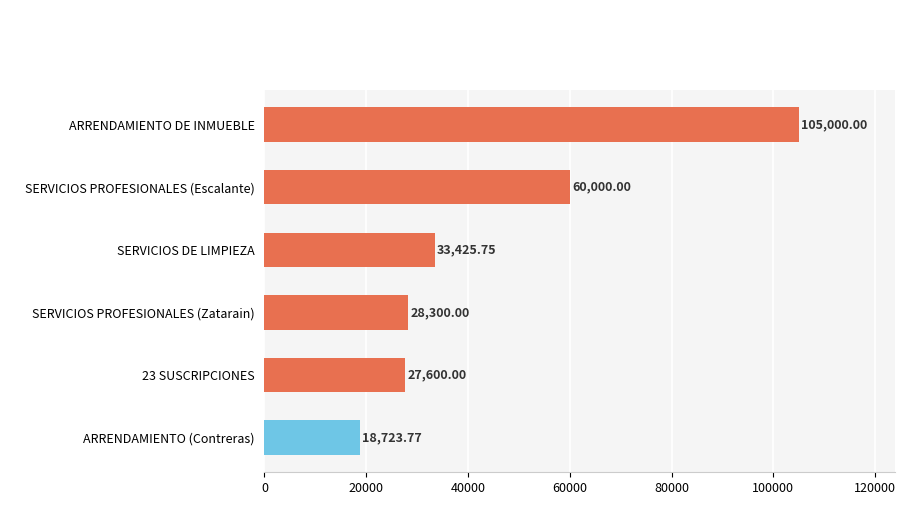

List the labels in order of value, smallest first.

ARRENDAMIENTO (Contreras), 23 SUSCRIPCIONES, SERVICIOS PROFESIONALES (Zatarain), SERVICIOS DE LIMPIEZA, SERVICIOS PROFESIONALES (Escalante), ARRENDAMIENTO DE INMUEBLE